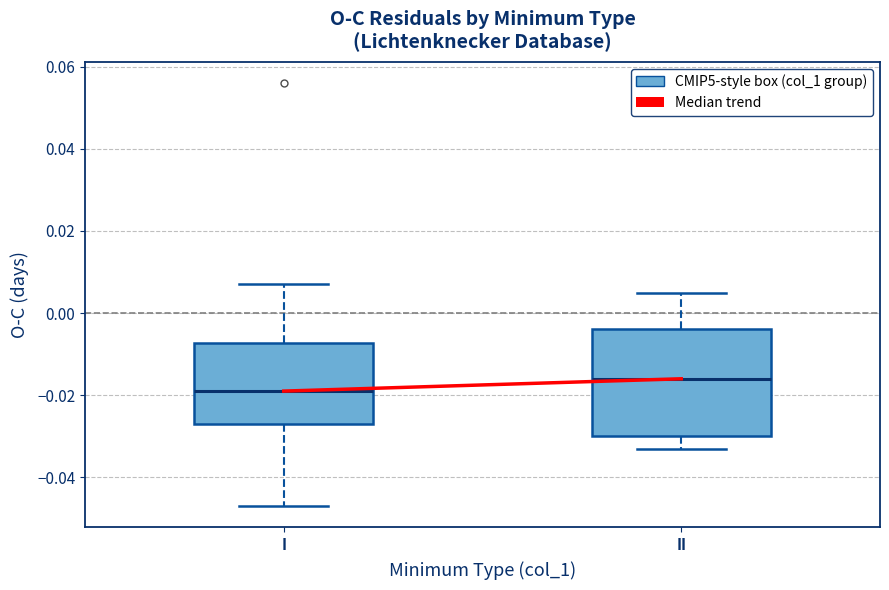

Reading left to right, read every box against the y-axis: the position of its median line, the range the box covers, and the ends of its whiskers. The values are not printed on the chart, so give them approximately, as read against the axis.

I: median -0.018, box -0.026 to -0.008, whiskers -0.046 to 0.008
II: median -0.016, box -0.030 to -0.004, whiskers -0.032 to 0.006